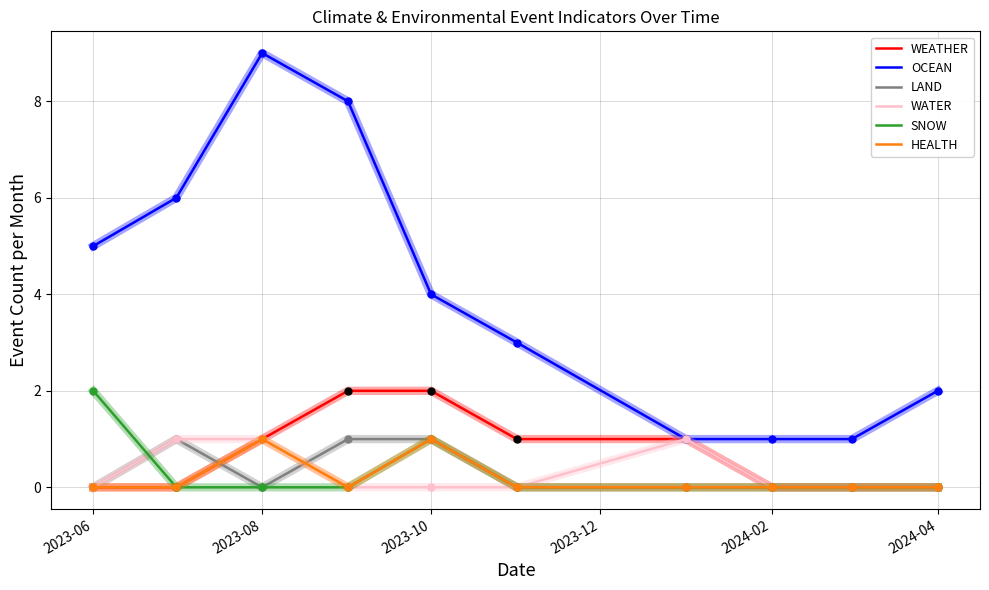

Which series has the largest range (max minus min)?

OCEAN